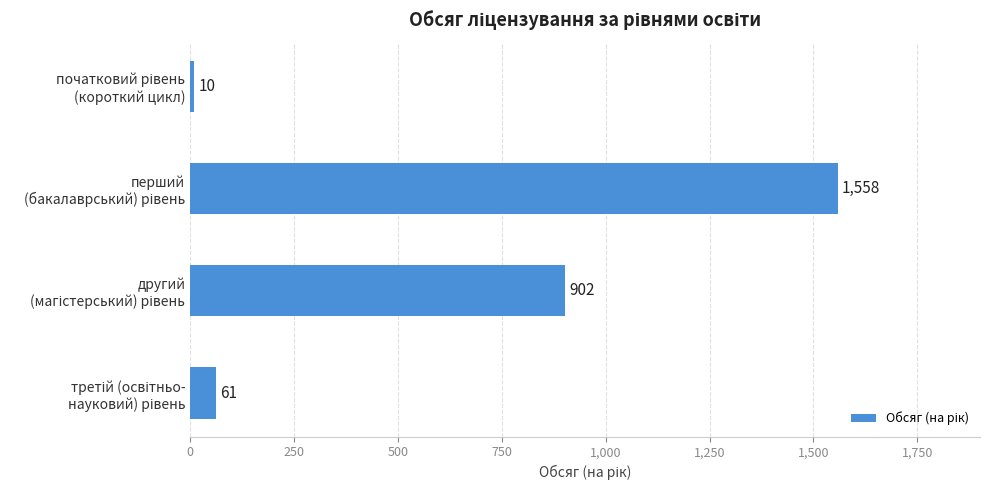

How many series are shown in this chart?

1